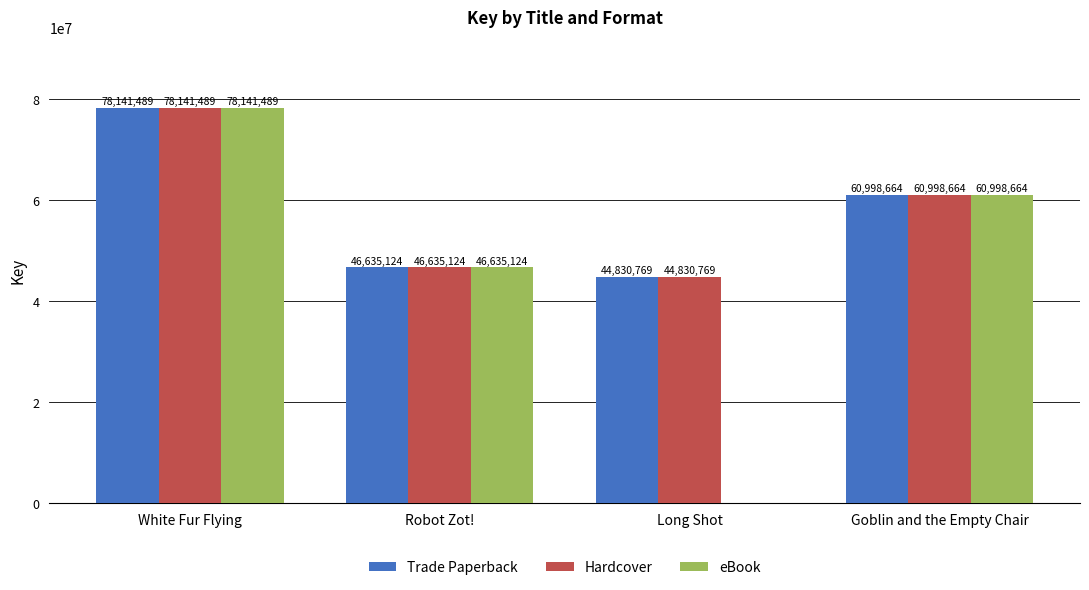

What is the total value across all series at White Fur Flying?

234424467